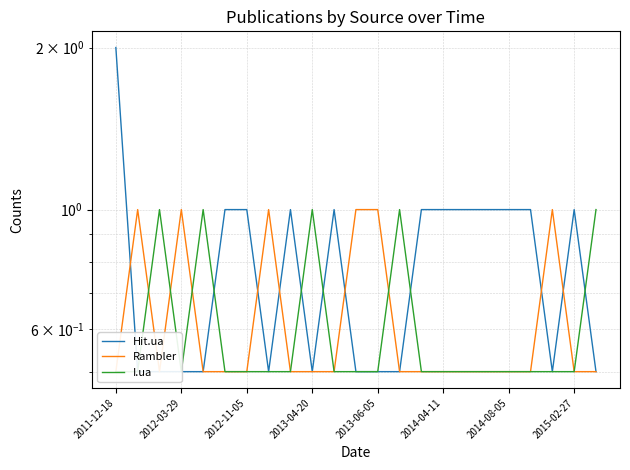

Is the value of I.ua at 2014-04-11 greater than the value of Rambler at 20?

No